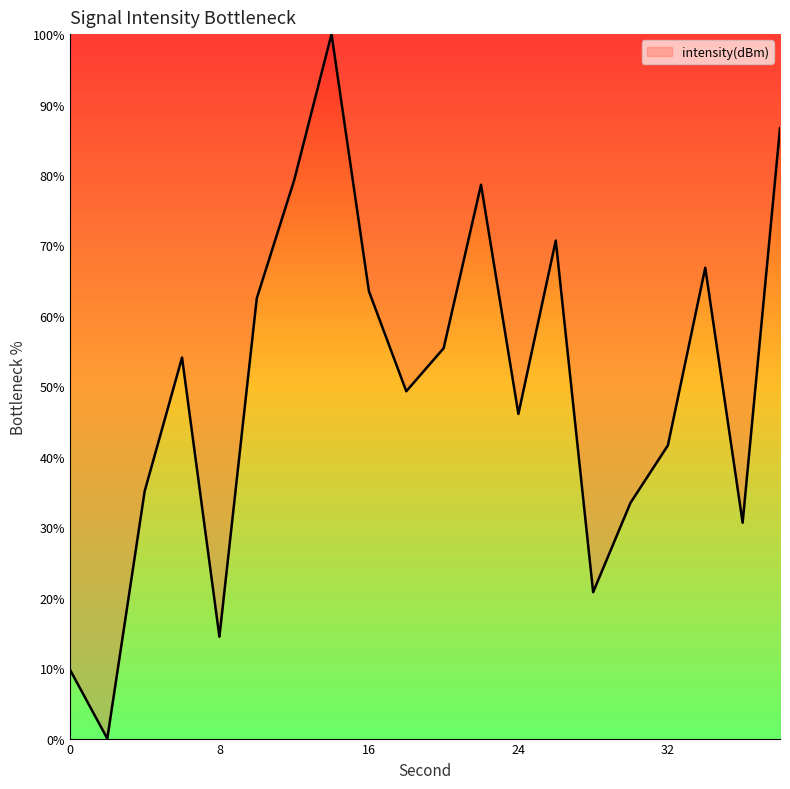

What is the difference between the maximum and minimum values?

100.0